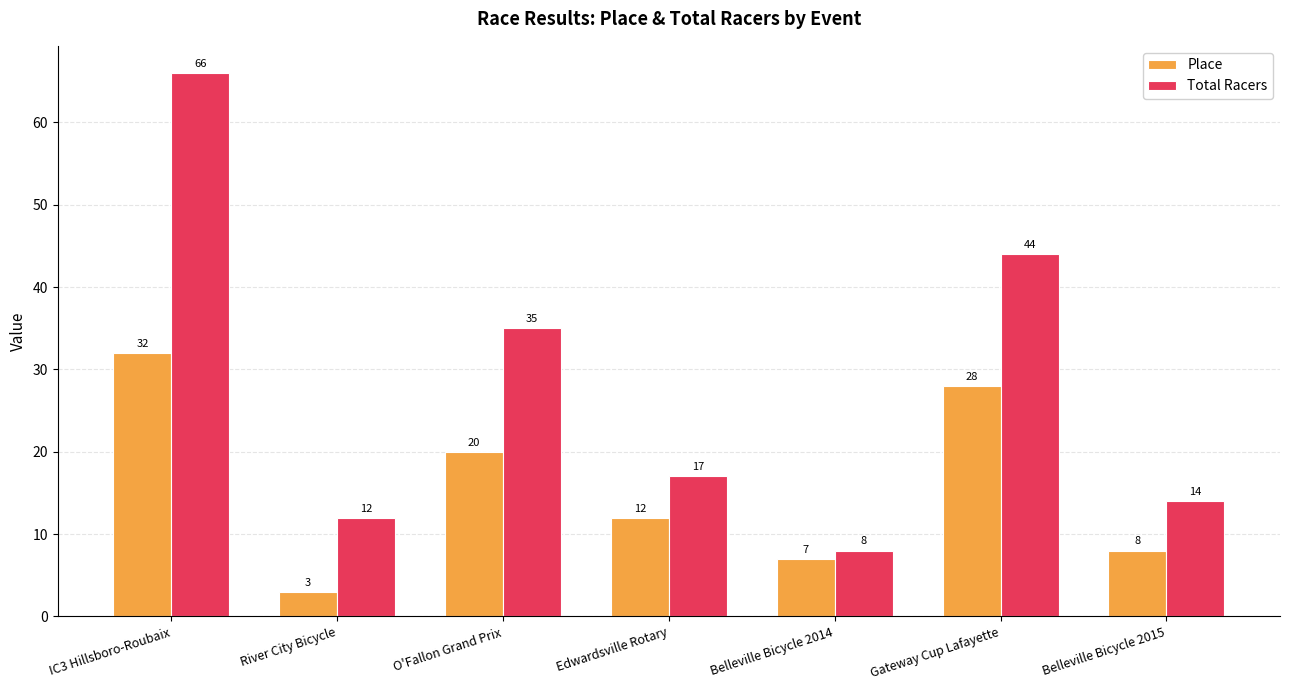

Does the chart contain stacked bars?

No